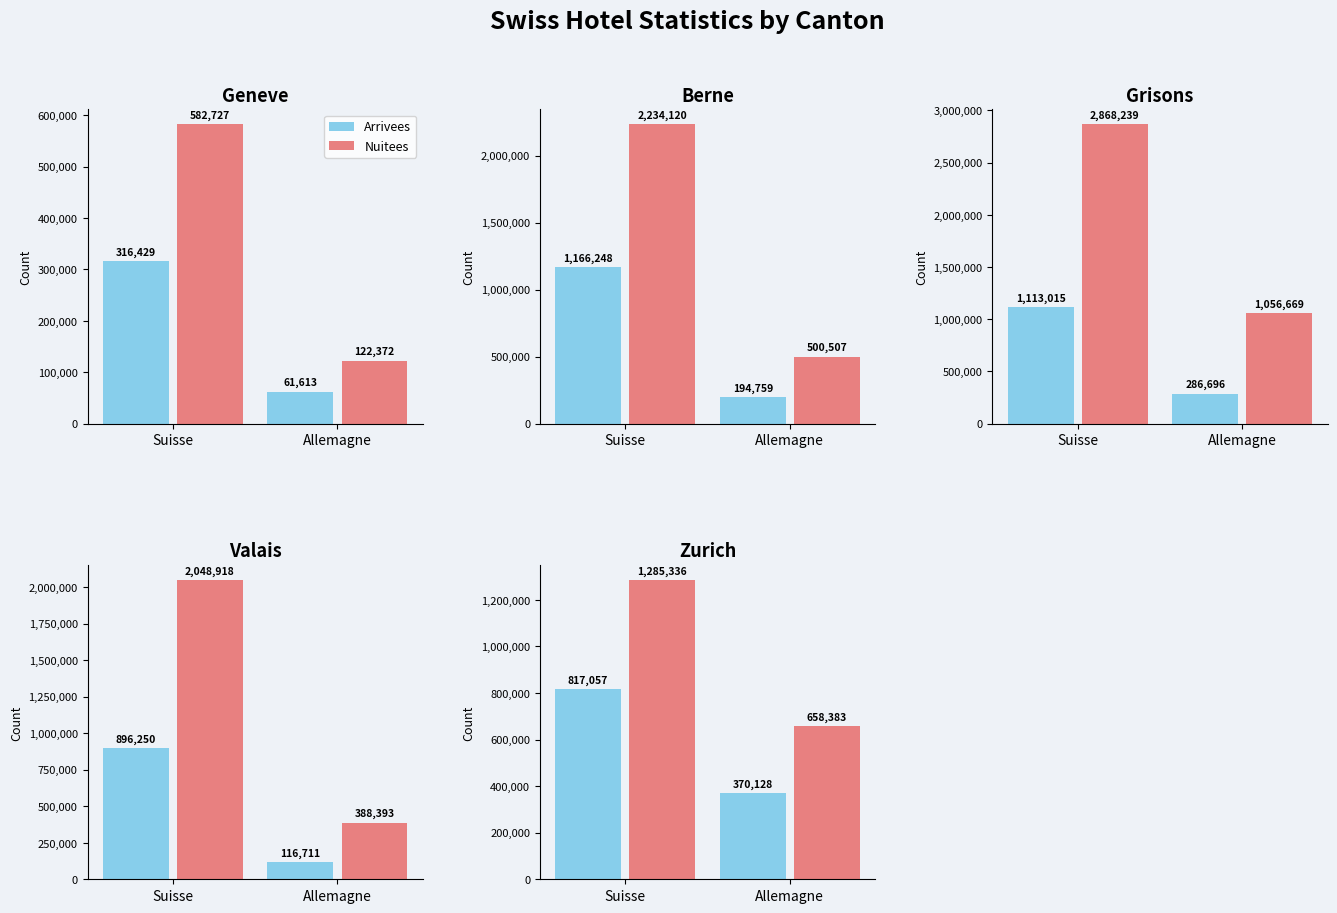

Which series has the largest total across all categories?

Nuitees